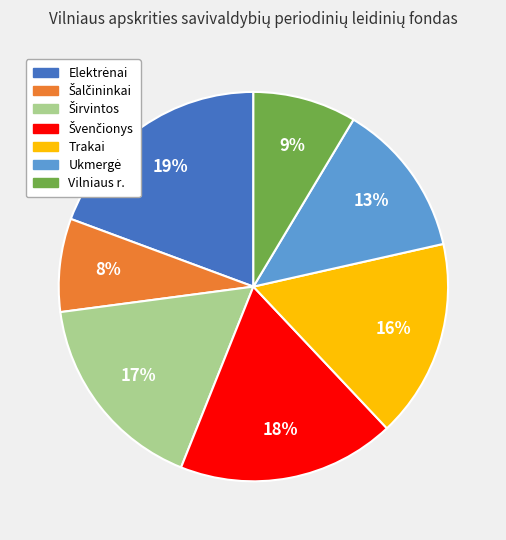

To the nearest percent, what is the combined percentage of Vilniaus r. and Trakai?

25%